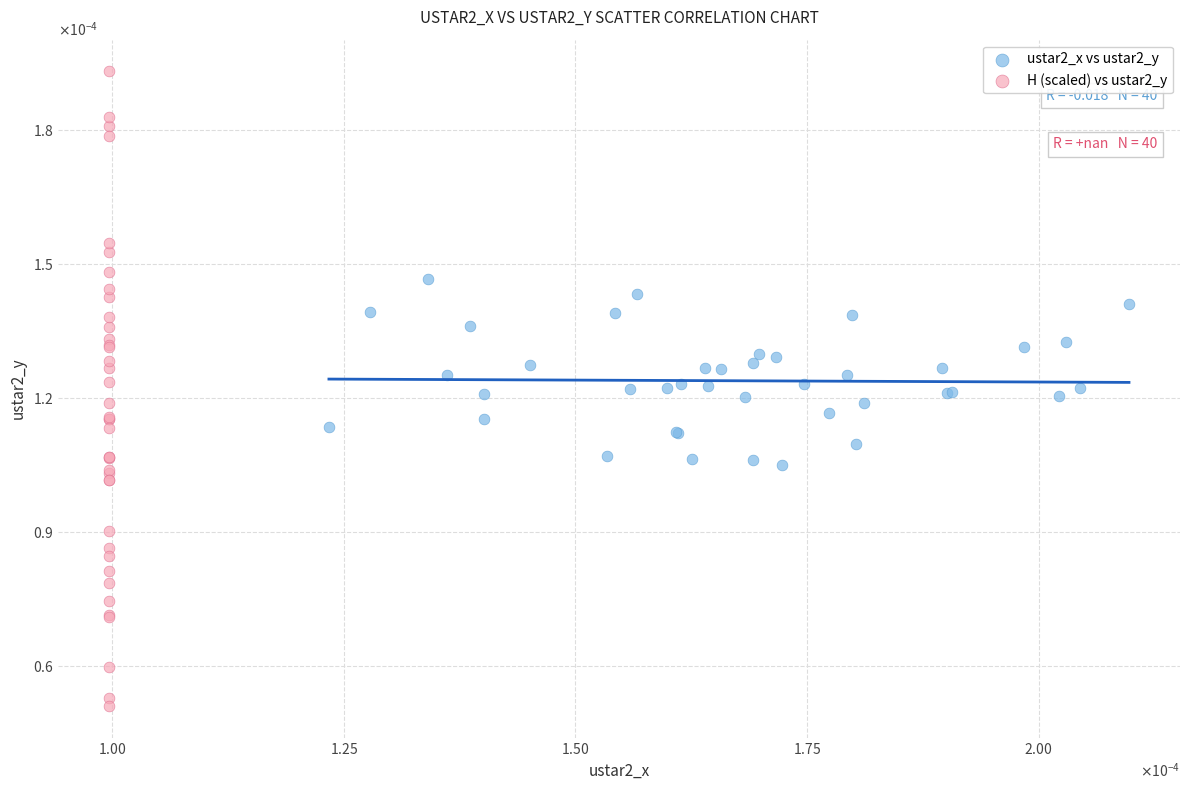

What are all the series names shown in the legend?

ustar2_x vs ustar2_y, H (scaled) vs ustar2_y